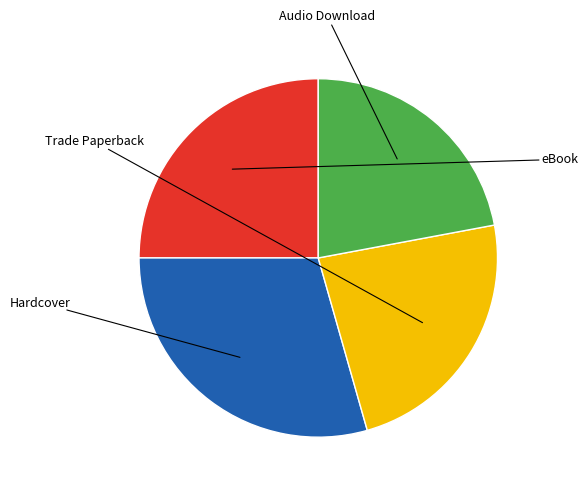

Does any single category account for the majority?

No